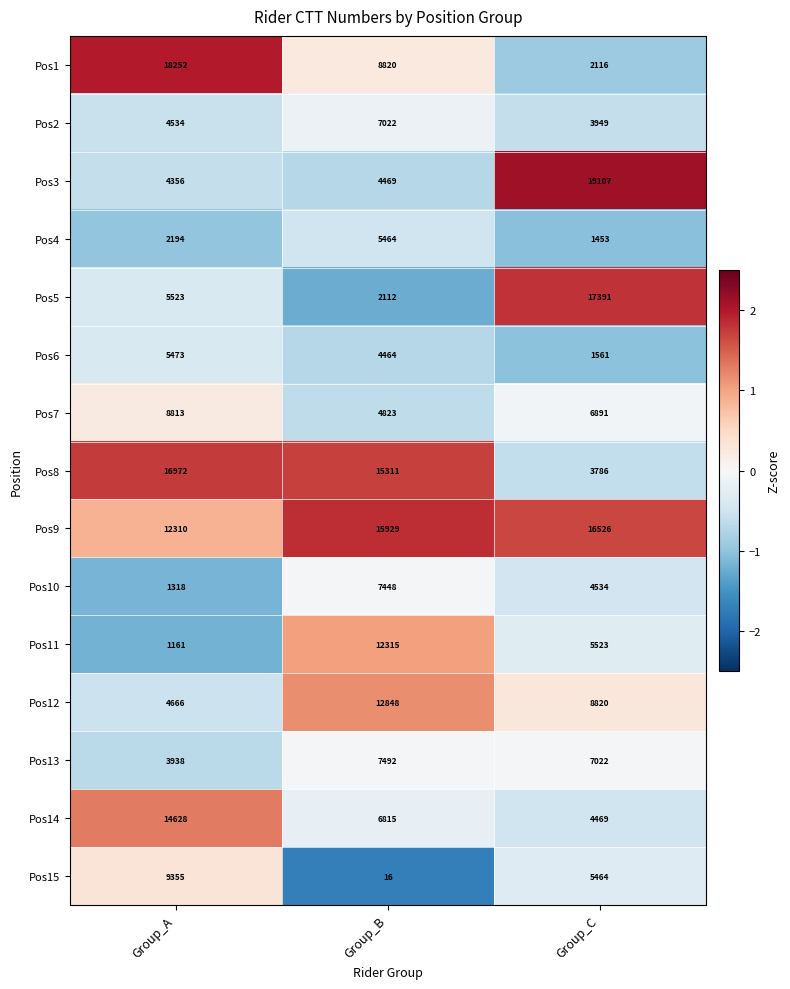

What is the maximum value shown in the chart?

19107